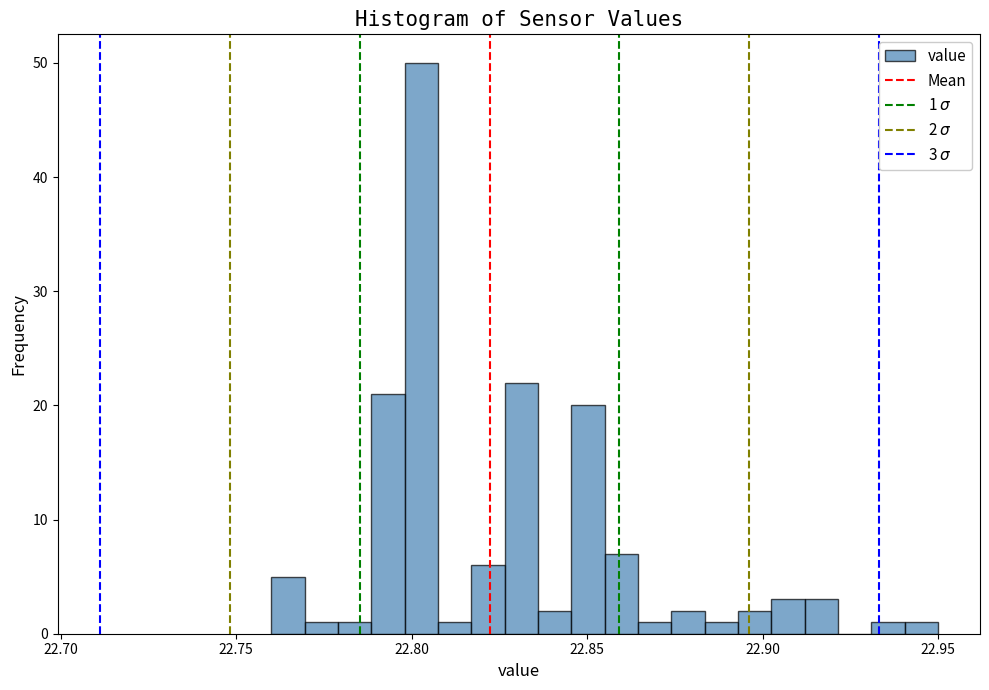

Around what value on the x-axis is the tallest bar? Give the approximate position of its centre, as read against the axis.

22.805